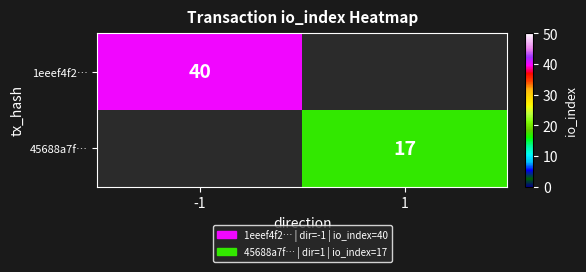

How many data points does each series have?

2